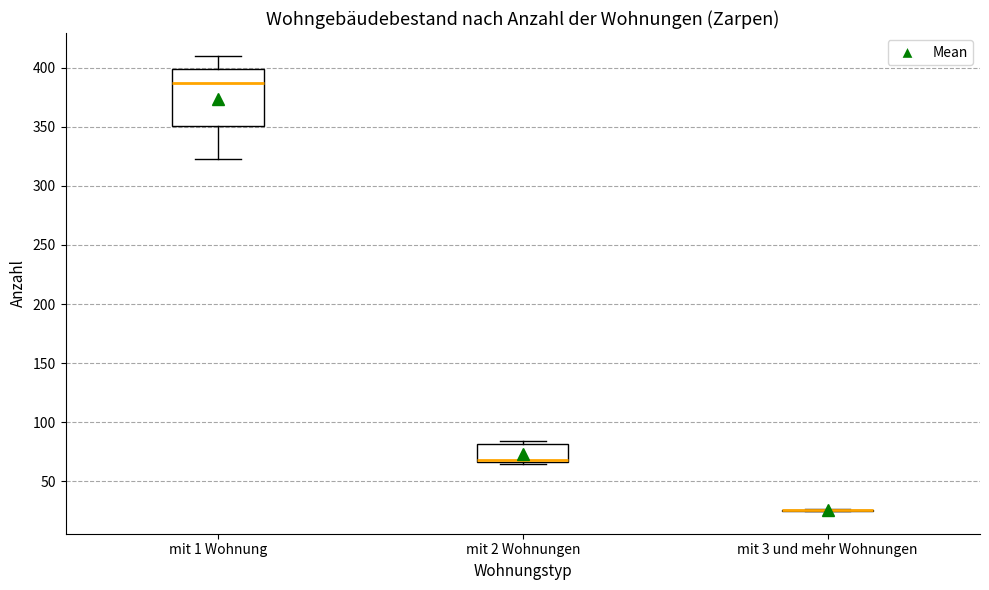

Reading left to right, transcribe this box plot: for each box, give where its median line is, the range the box spans, and where its two whiskers end, as read against the y-axis. The values are not printed on the chart, so give them approximately, as read against the axis.

mit 1 Wohnung: median 385, box 350 to 400, whiskers 325 to 410
mit 2 Wohnungen: median 70, box 65 to 80, whiskers 65 to 85
mit 3 und mehr Wohnungen: box collapsed to a line at 25, whiskers 25 to 25